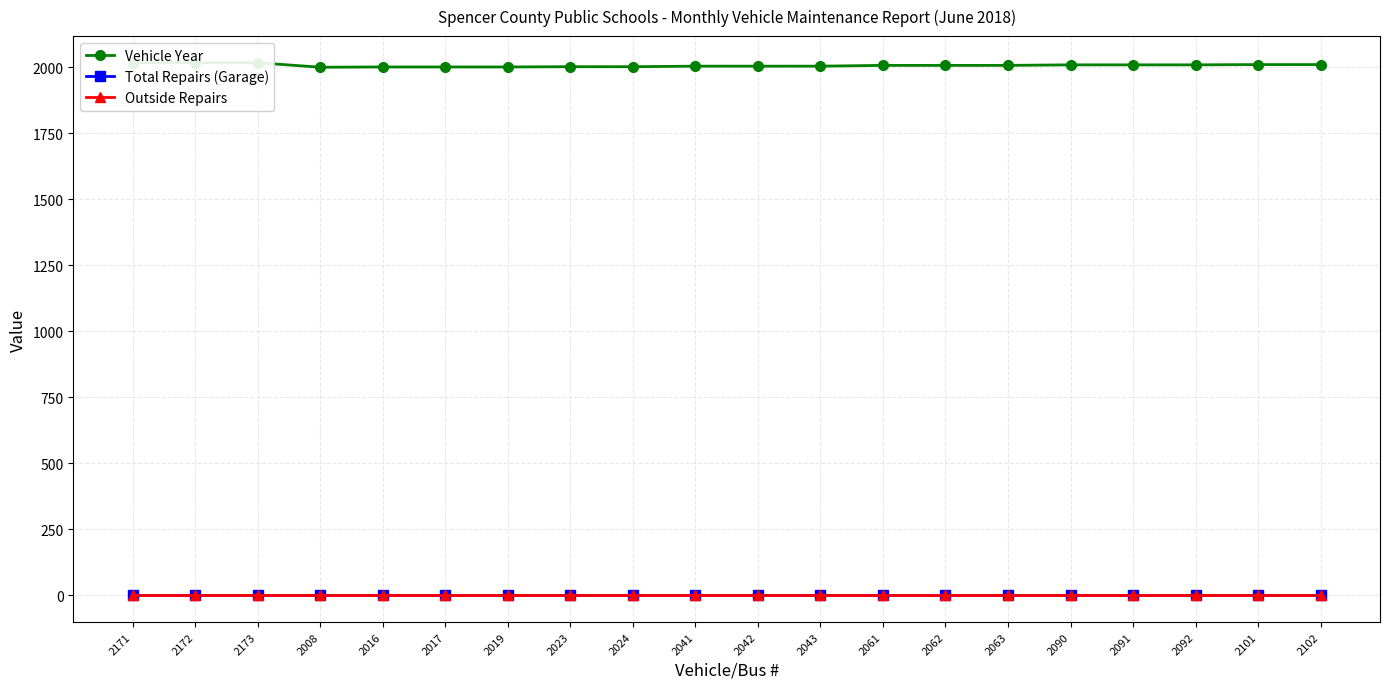

True or false: Total Repairs (Garage) has more than 2 points higher than both neighbors.

False